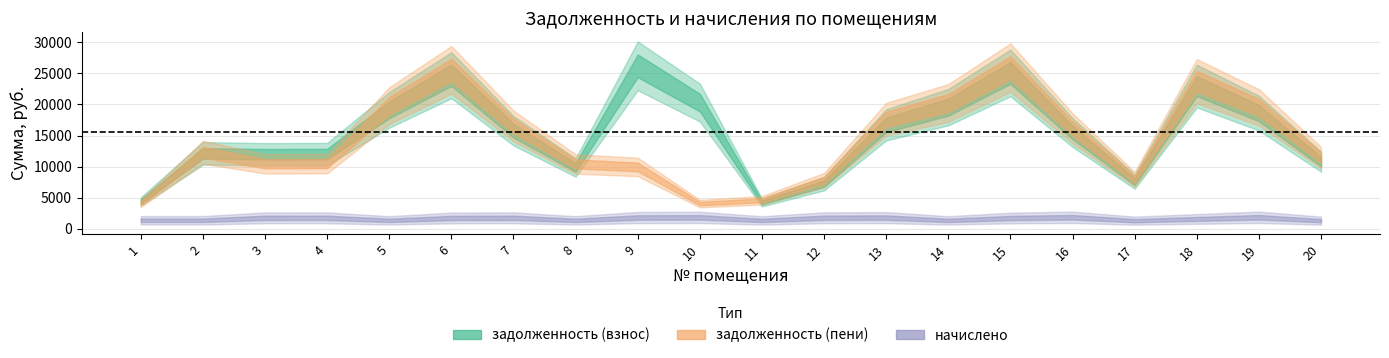

What is the sum of the задолженность (пени) values at 5 and 14?

38845.6